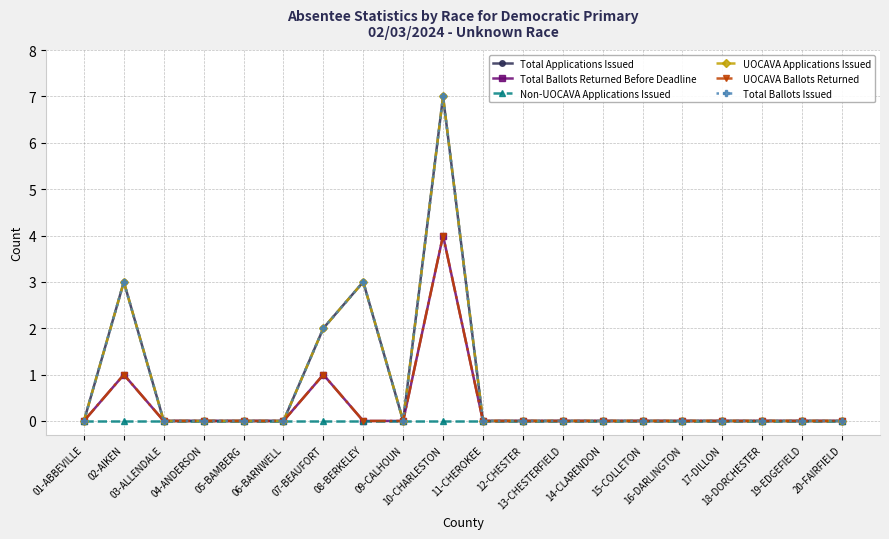

Is it true that UOCAVA Applications Issued equals 0 at 13-CHESTERFIELD?

True